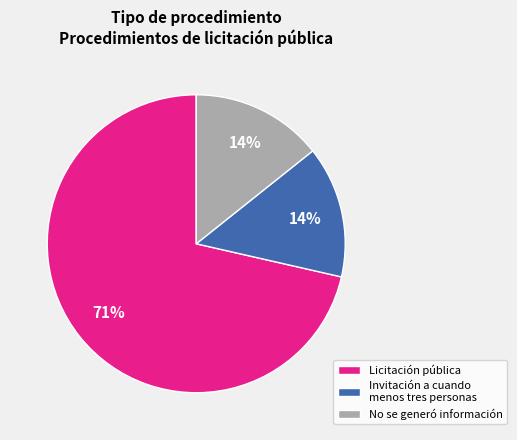

To the nearest percent, what is the combined percentage of No se generó información and Licitación pública?

86%